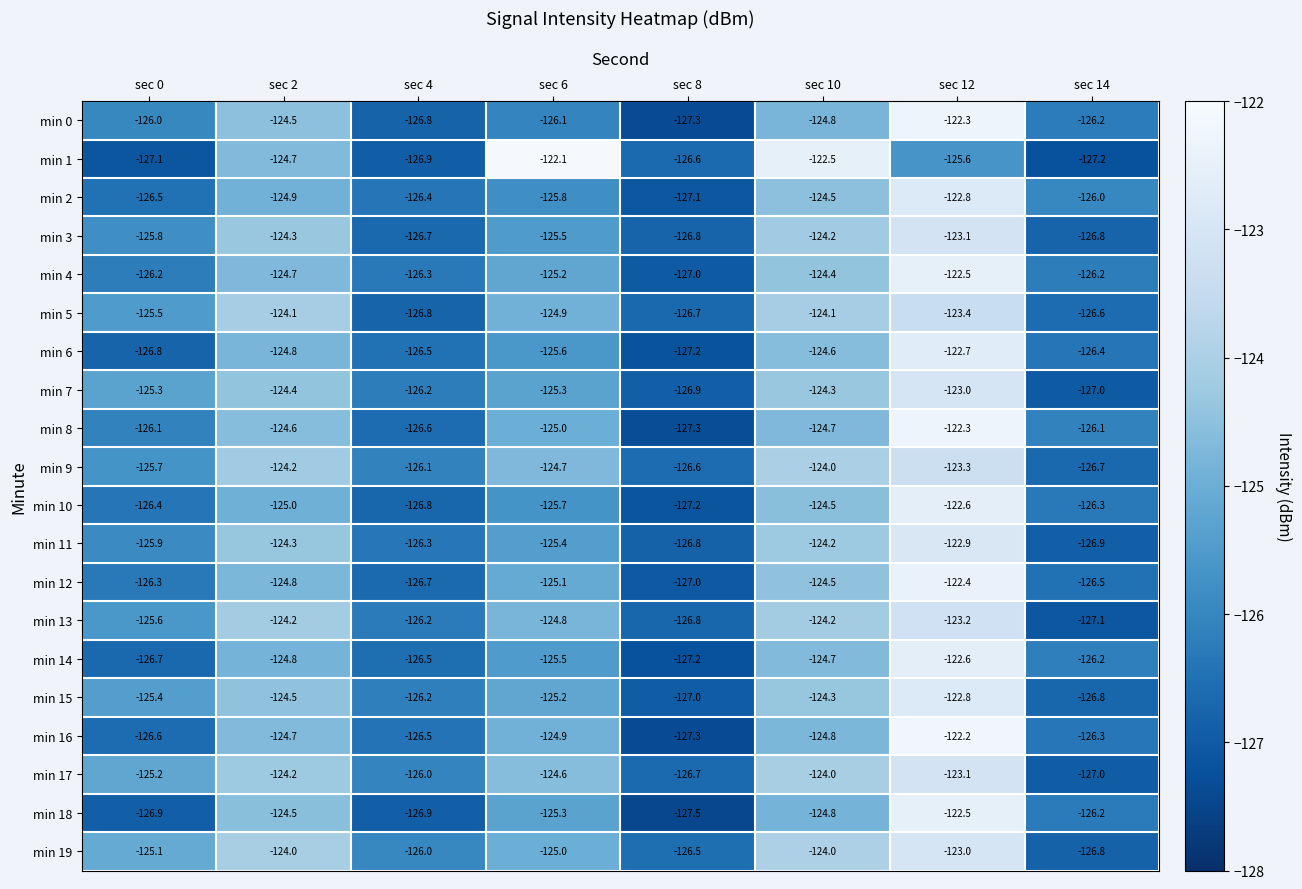

How many distinct data groups are displayed?

20